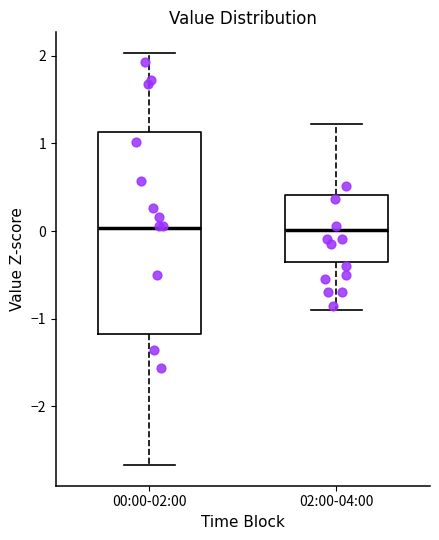

Comparing the boxes themselves (not the whiskers), which one is the tallest?

00:00-02:00